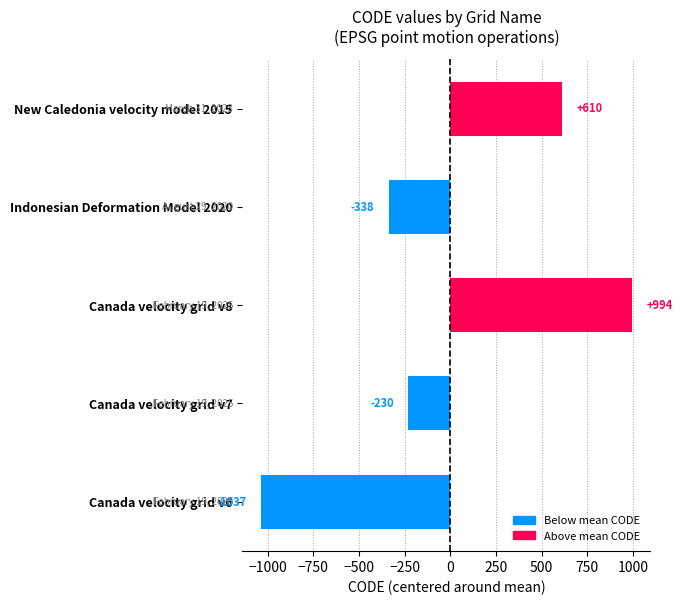

Between Canada velocity grid v6 and Canada velocity grid v8, which is larger?

Canada velocity grid v8